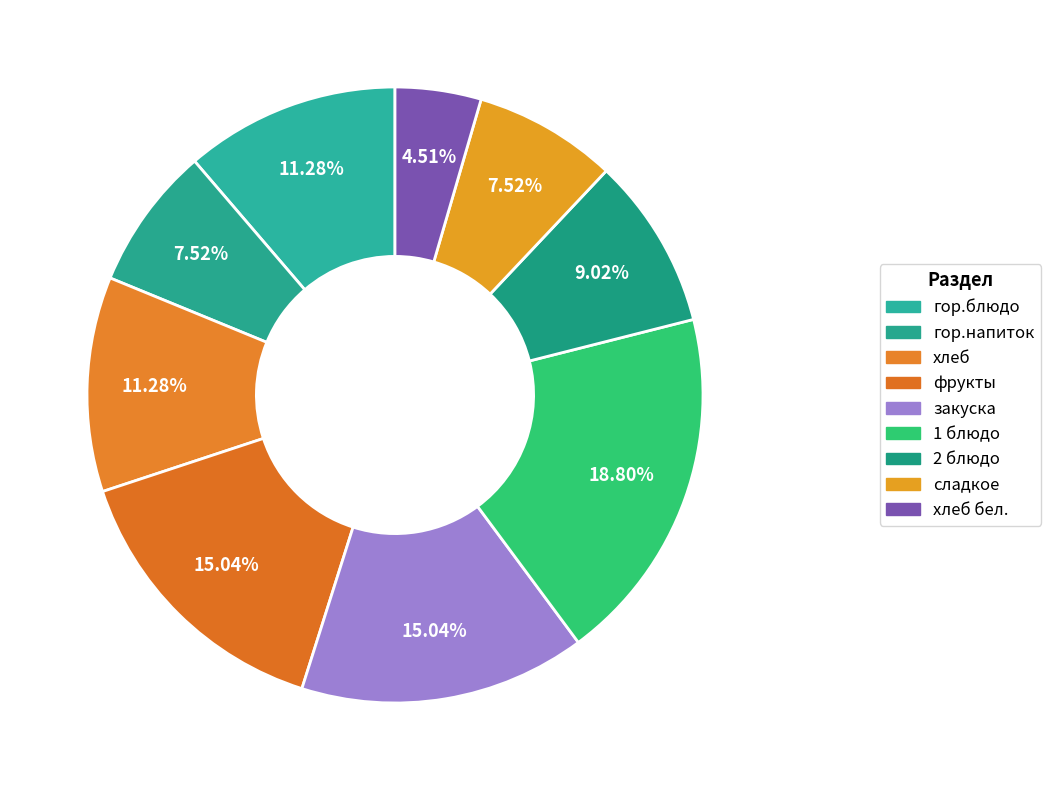

Which category has the smallest portion of the pie?

хлеб бел.